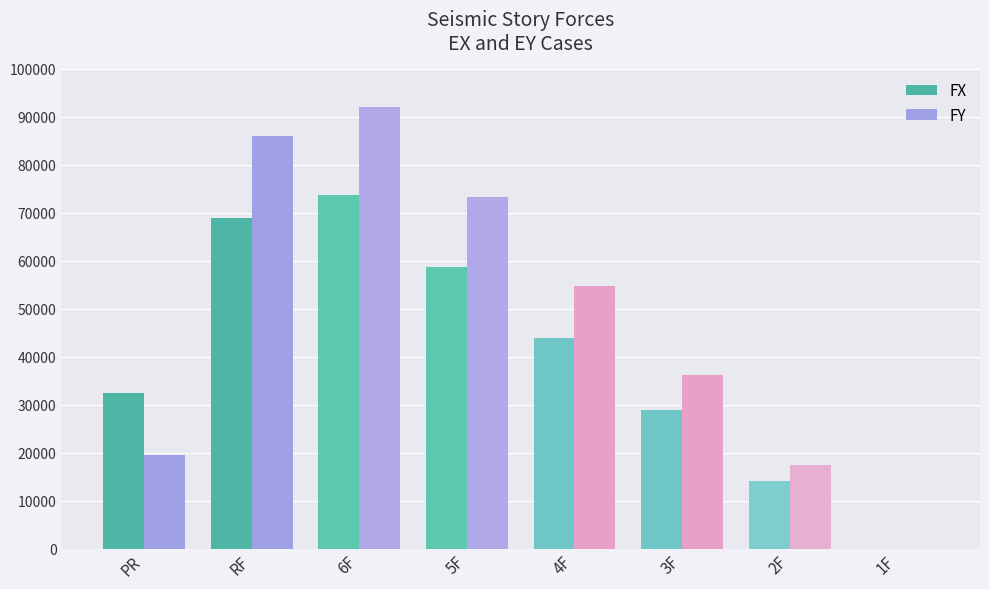

Which series has the largest total across all categories?

FY